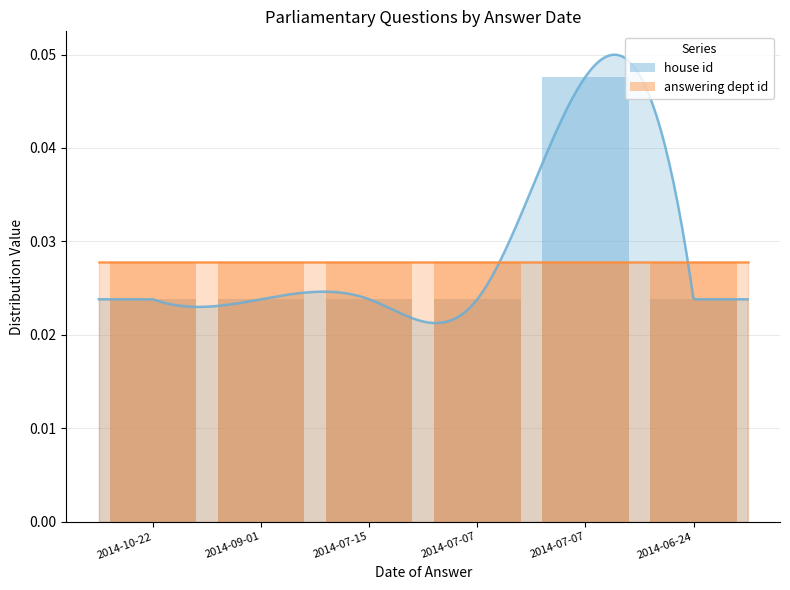

Does the chart contain any negative values?

No